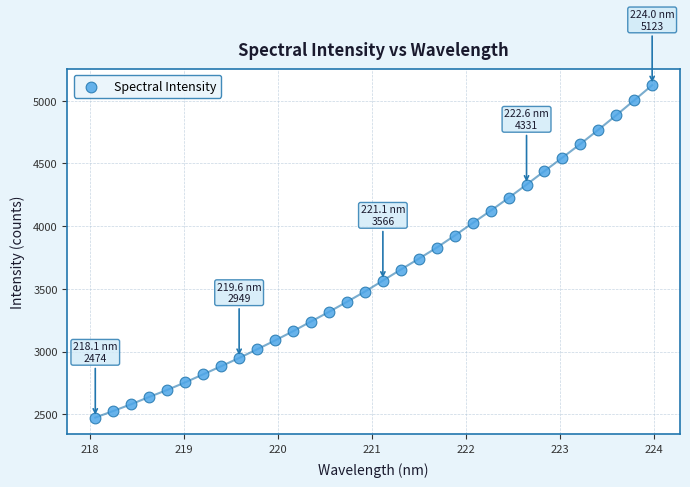

What is the range of Y values (max minus min)?

2649.0